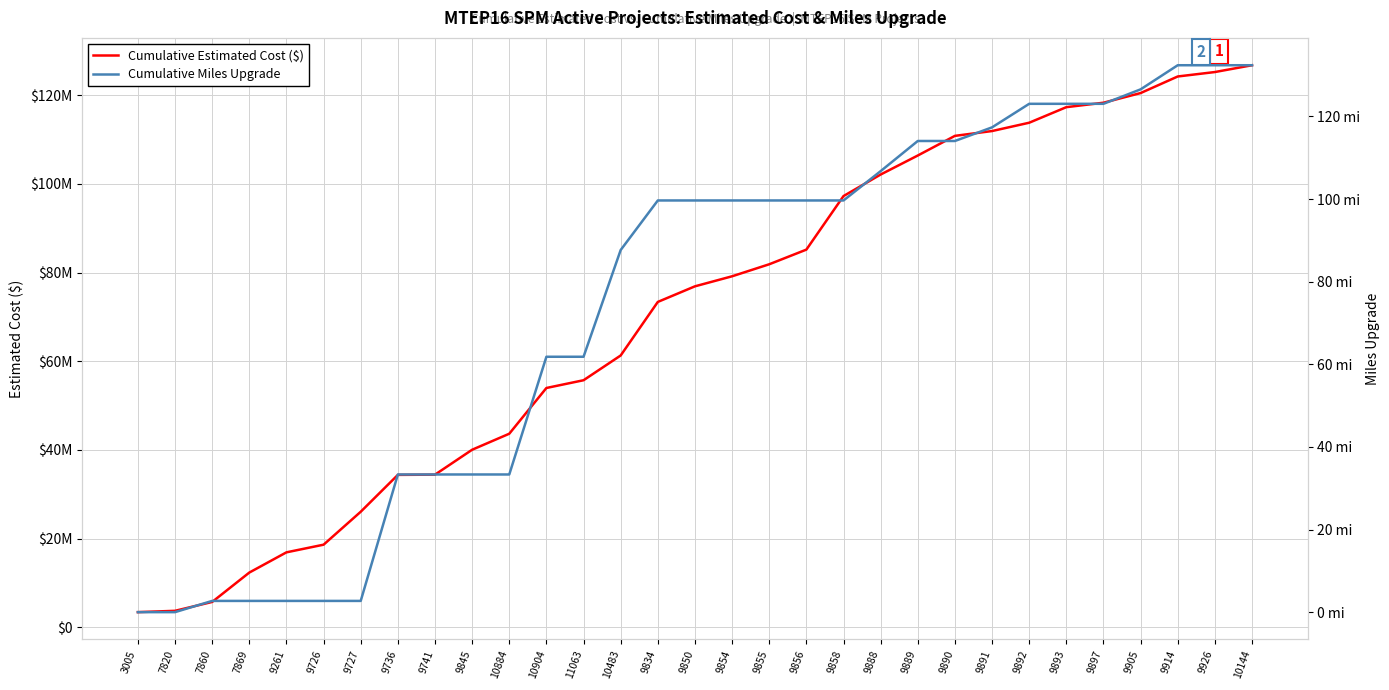

True or false: Cumulative Estimated Cost ($) and Cumulative Miles Upgrade cross at least once.

False